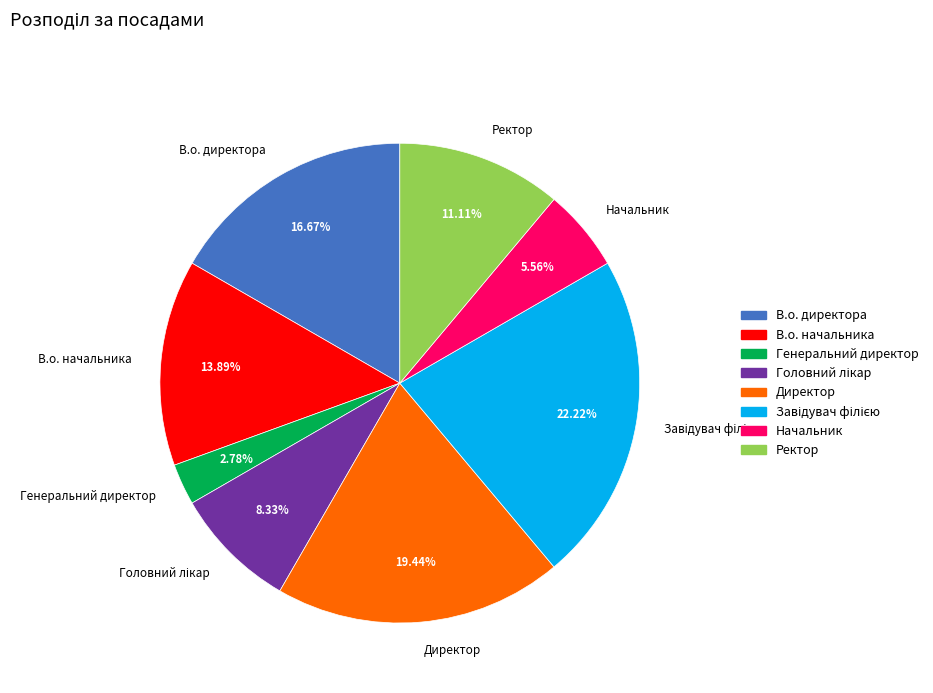

What is the ratio of the value at В.о. директора to the value at Ректор?

1.5